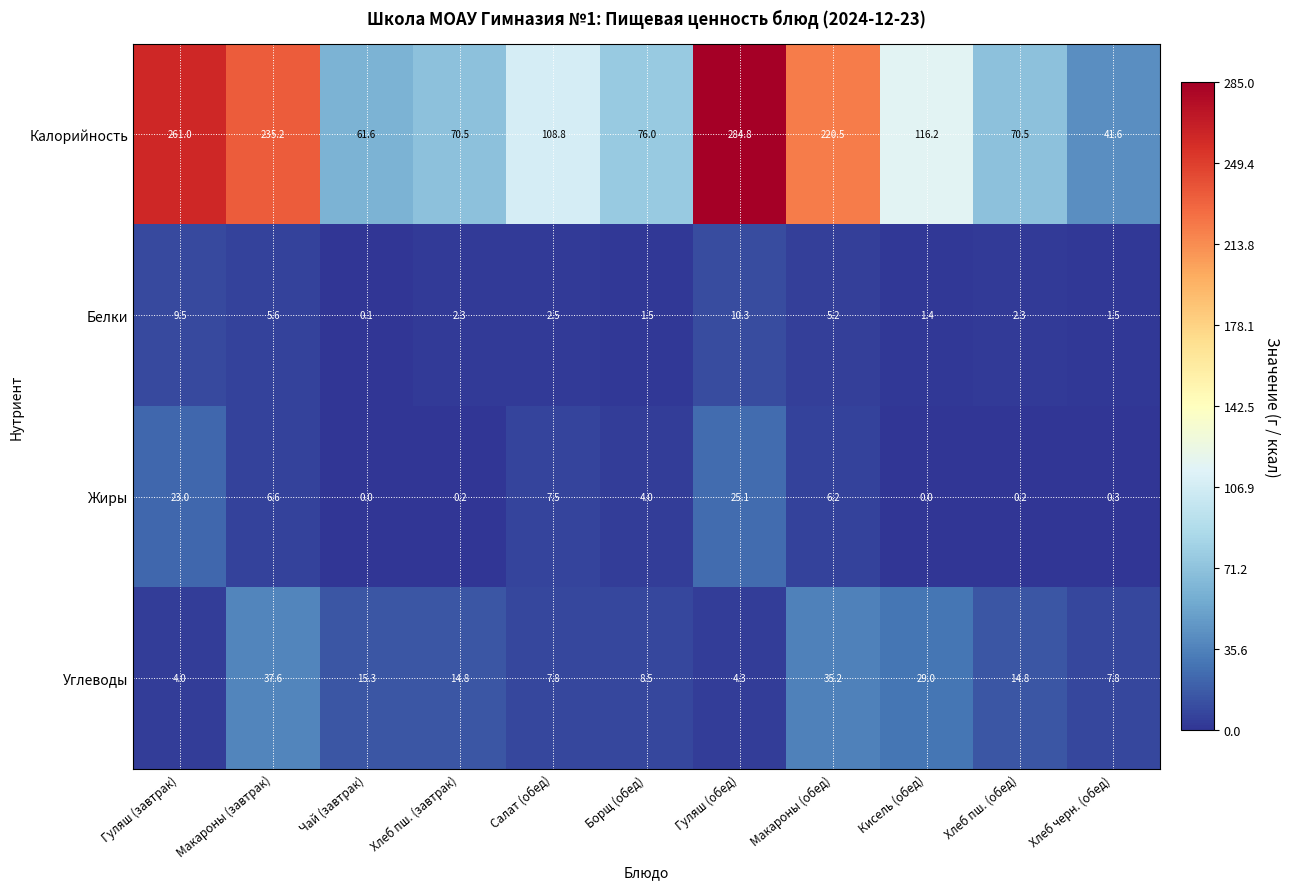

Where does the Белки series first go above 2?

Гуляш (завтрак)